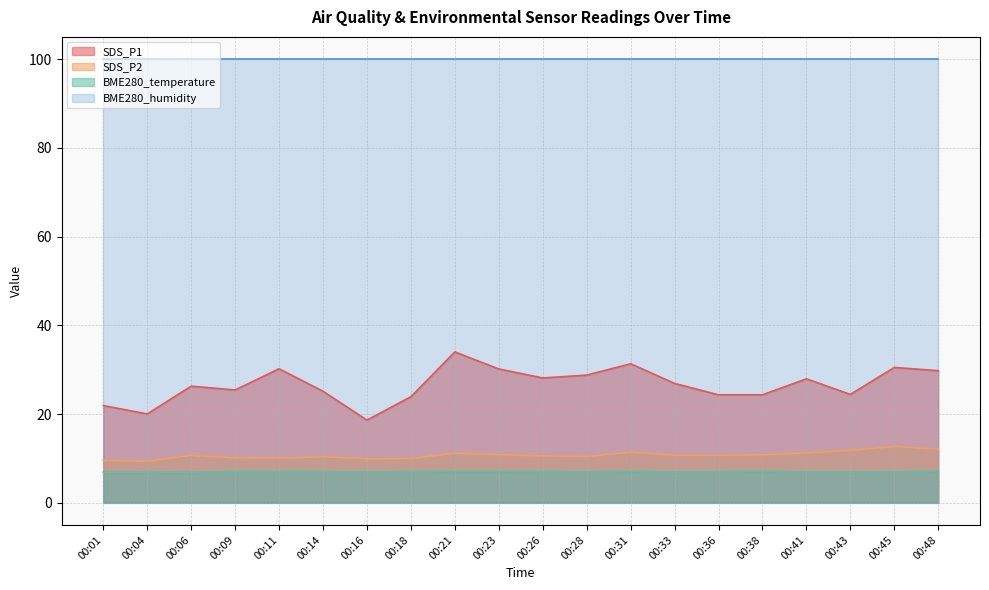

Rank the series by their maximum value, from highest to lowest.

BME280_humidity, SDS_P1, SDS_P2, BME280_temperature